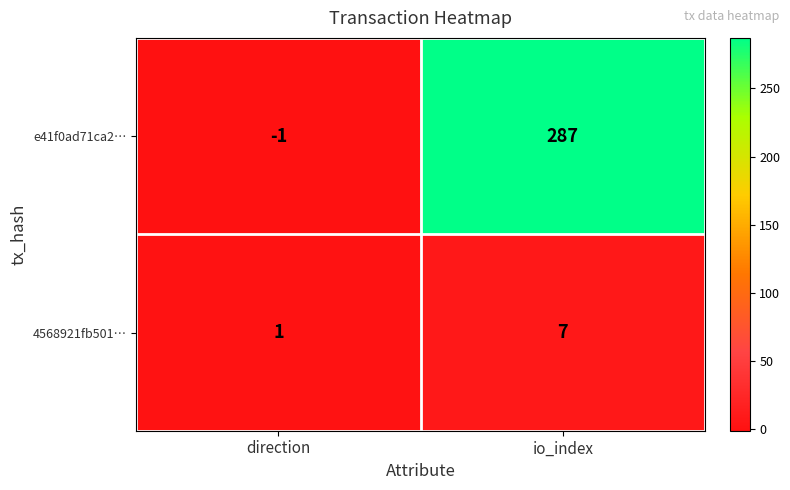

Where is e41f0ad71ca2… nearest to the value 143?

direction